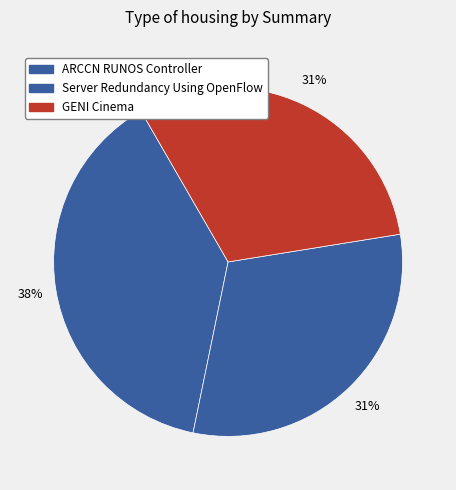

Does GENI Cinema account for over 50% of the chart?

No